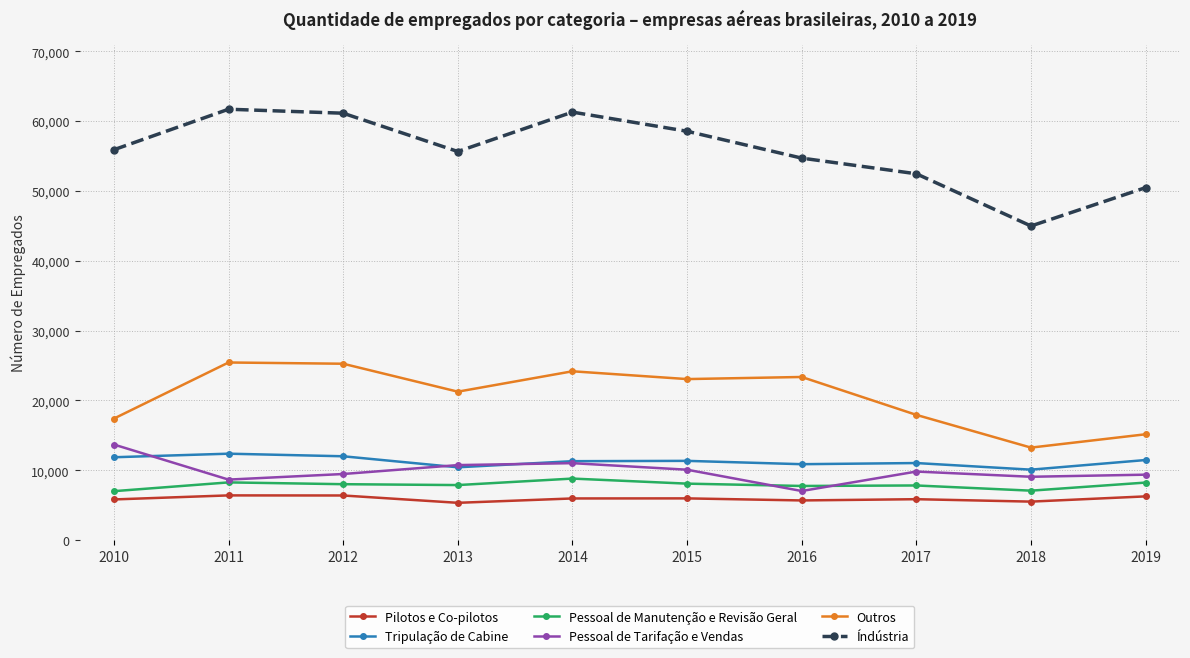

Count the number of data series in this chart.

6